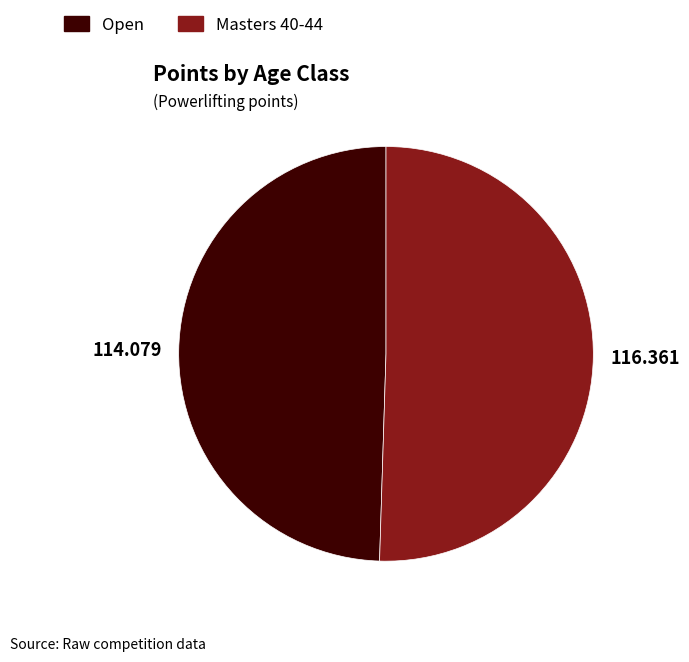

Is it true that Open is 55% of the pie?

False